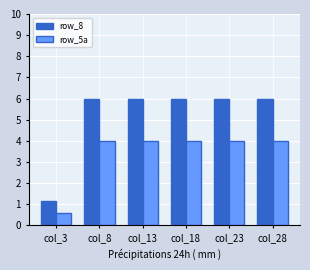

What value does the row_8 series have at col_3?

1.1